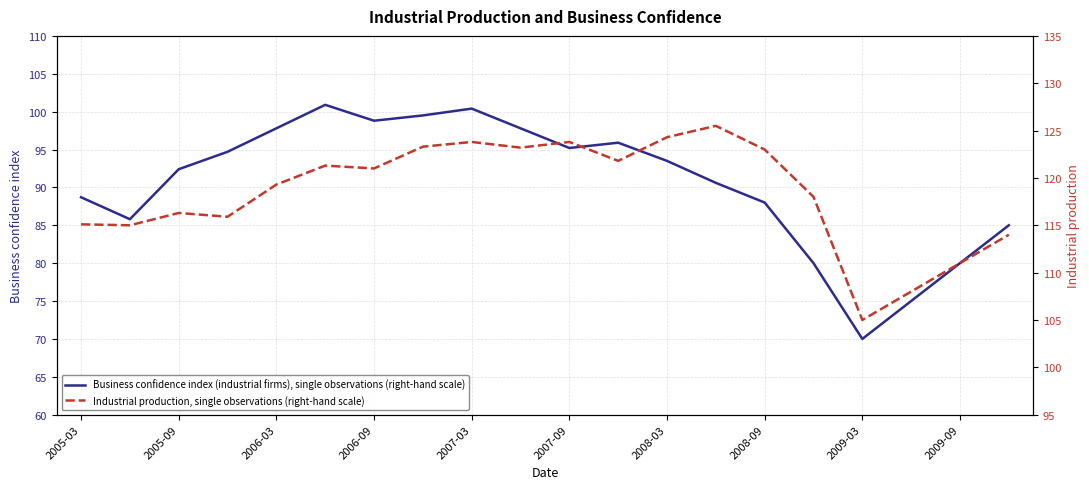

True or false: Business confidence index (industrial firms), single observations (right-hand scale) has a value of 93.5 at 2008-03.

True